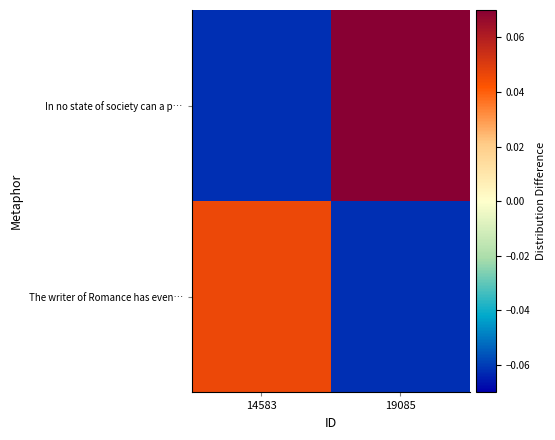

At how many categories does at least one series exceed 0?

2